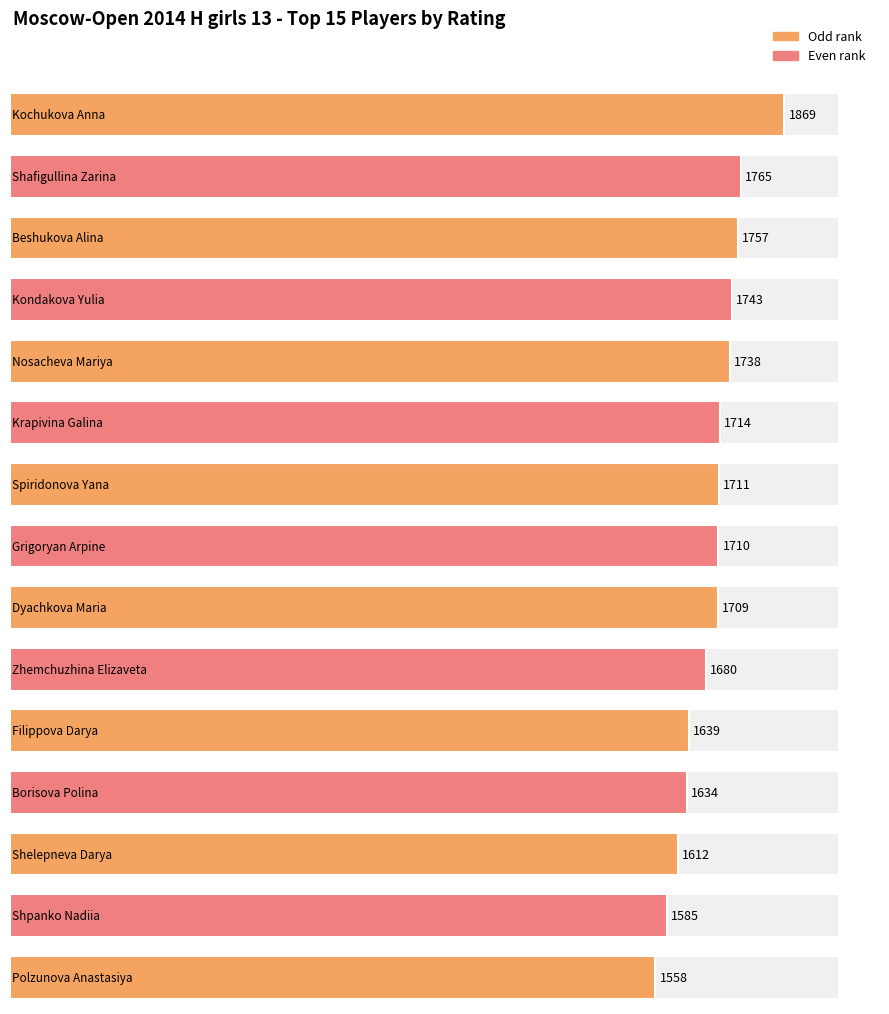

Approximately how many times larger is the value at Polzunova Anastasiya compared to Filippova Darya?

1.0